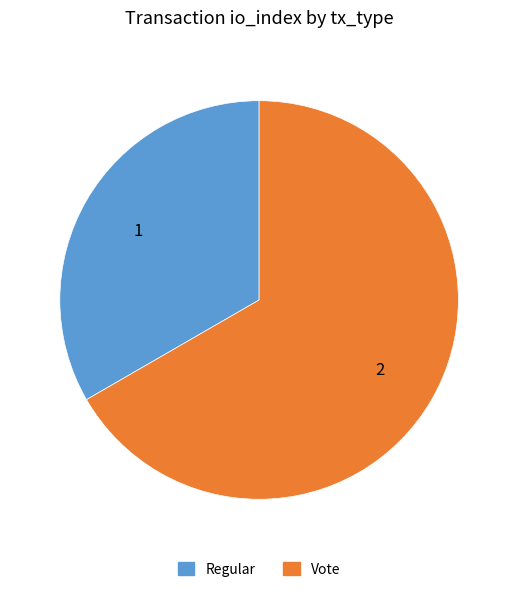

Rank the categories by value from highest to lowest.

Vote, Regular